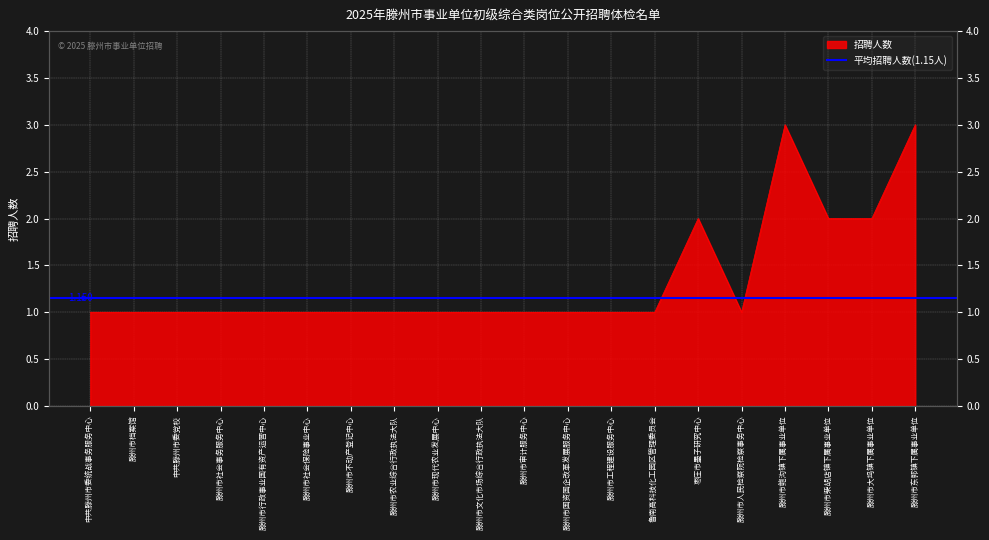

What is the greatest value displayed?

3